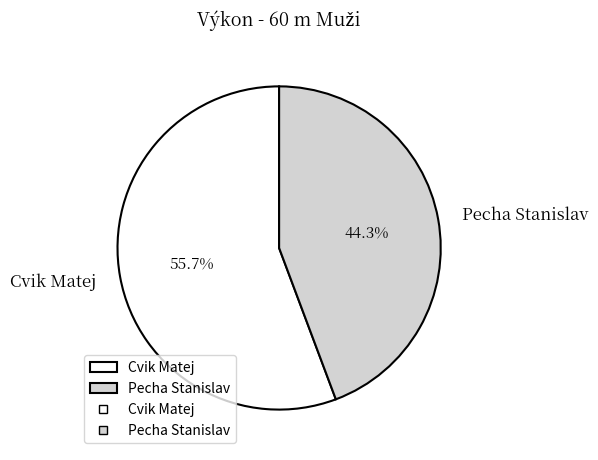

Count the number of slices in the pie.

2